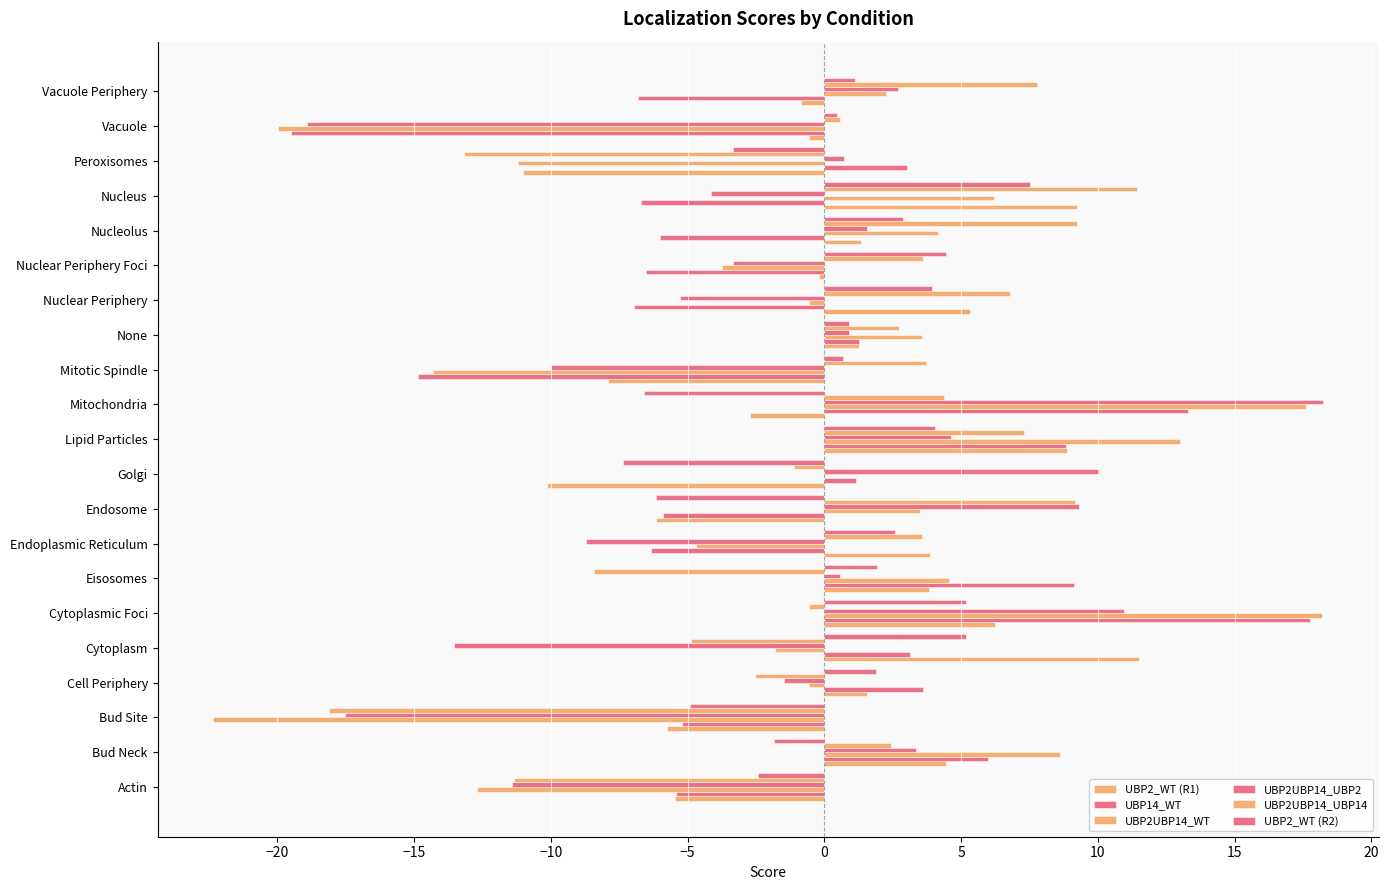

What is the maximum value shown in the chart?

18.2